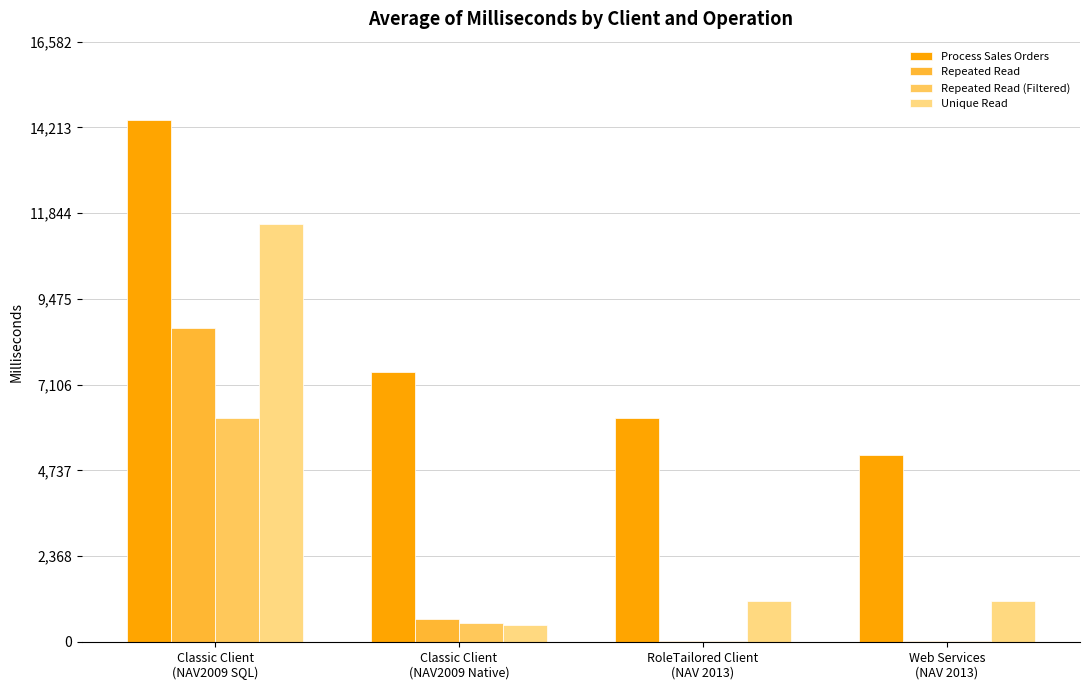

Which series has the largest total across all categories?

Process Sales Orders